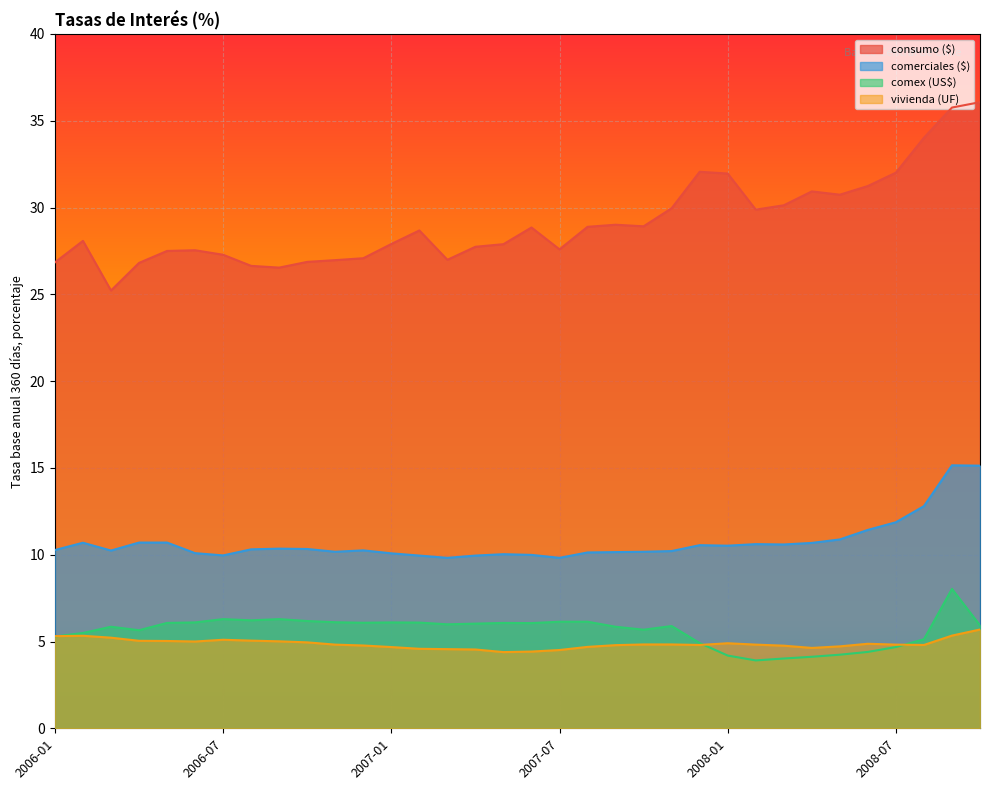

What is the value of the consumo ($) point at the 3rd from the left?

25.2